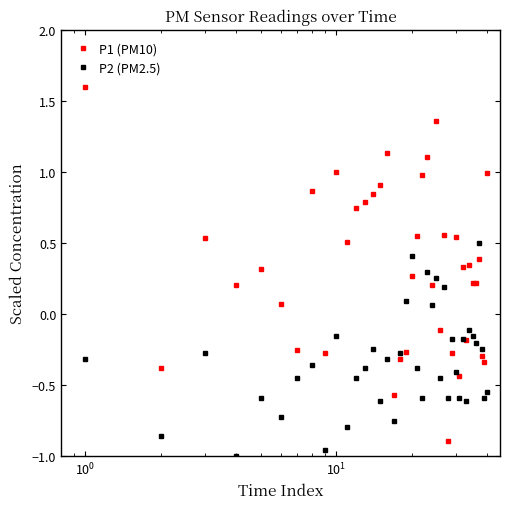

What is the sum of all P1 (PM10) values?

12.9